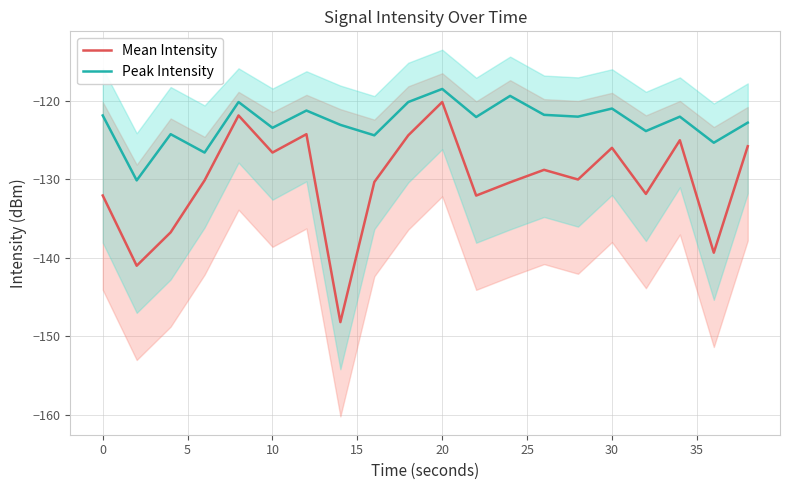

How many values in the Mean Intensity series exceed -130?

9